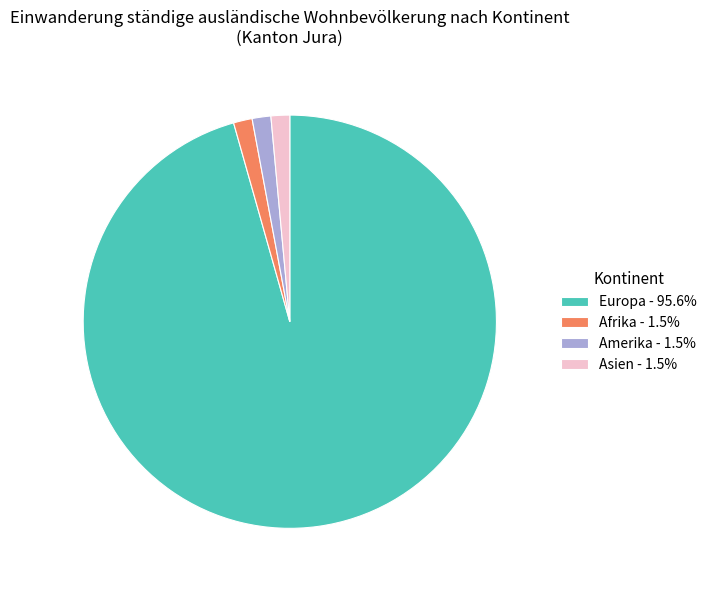

Is the sum of Europa - 95.6% and Asien - 1.5% greater than half?

Yes